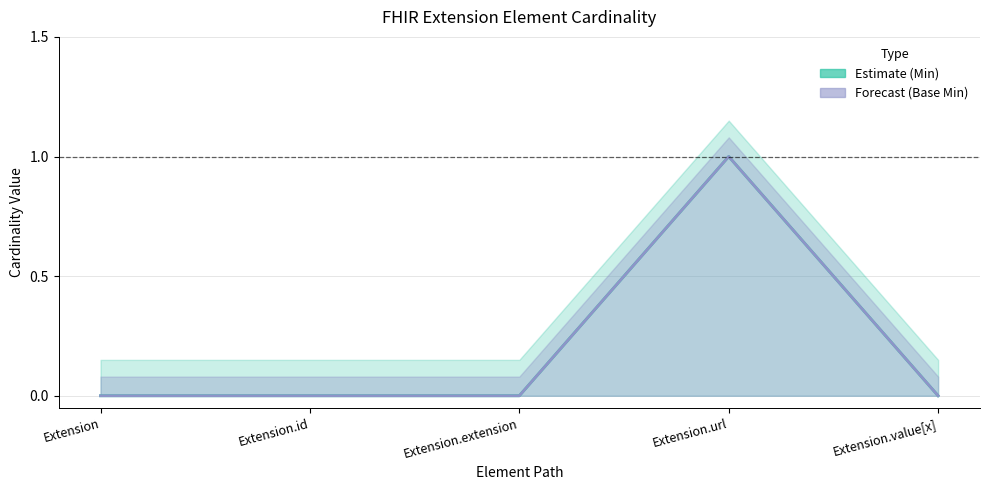

The value of Min at Extension.value[x] is 0. True or false?

False